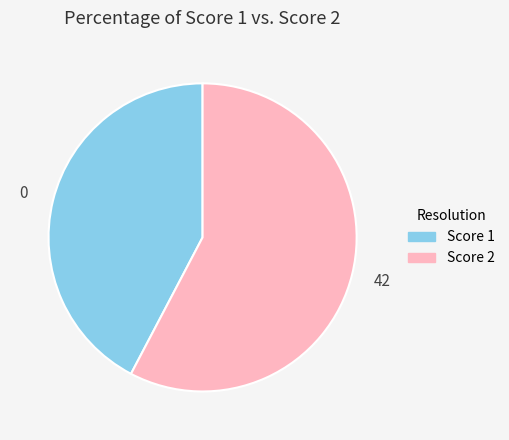

Which category has the smallest portion of the pie?

Score 1